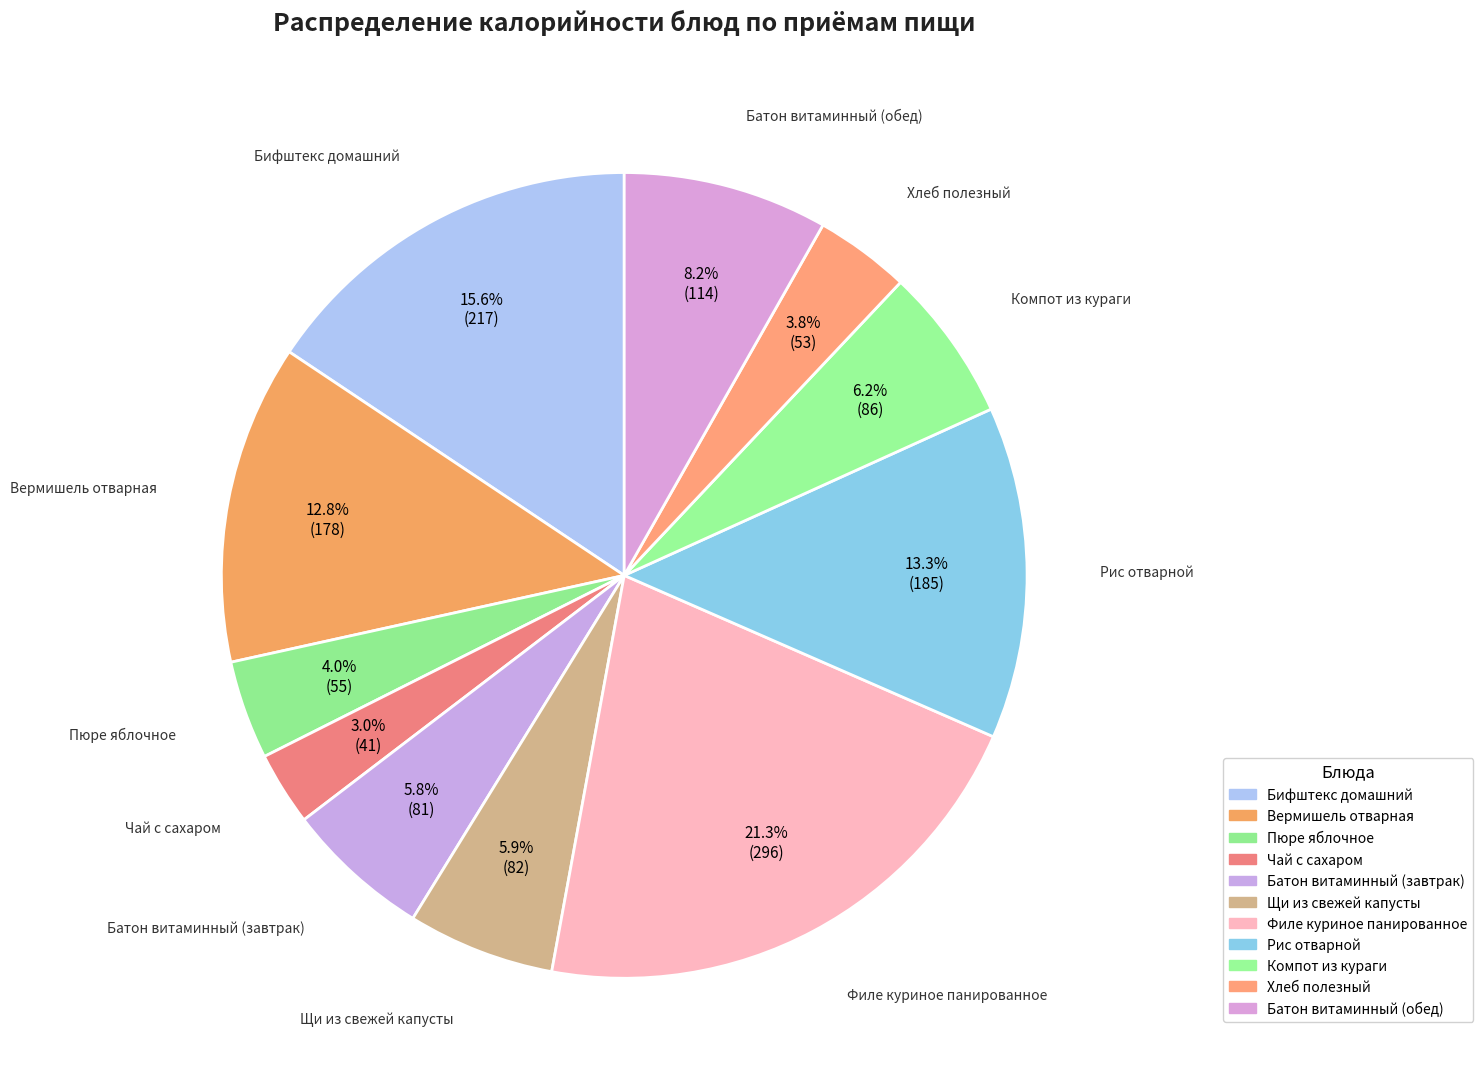

Combined, do Хлеб полезный and Компот из кураги account for over 50%?

No